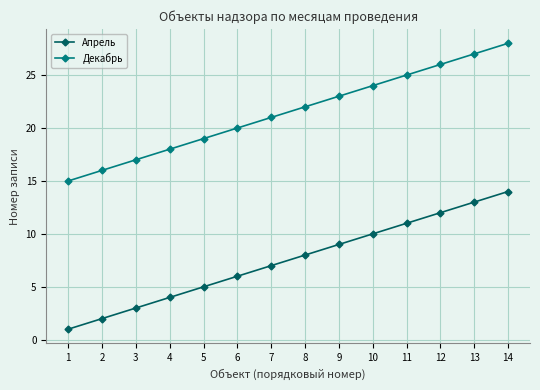

Reading right to left, what are all the values shown in this chart?

Апрель: 14=14	13=13	12=12	11=11	10=10	9=9	8=8	7=7	6=6	5=5	4=4	3=3	2=2	1=1
Декабрь: 14=28	13=27	12=26	11=25	10=24	9=23	8=22	7=21	6=20	5=19	4=18	3=17	2=16	1=15